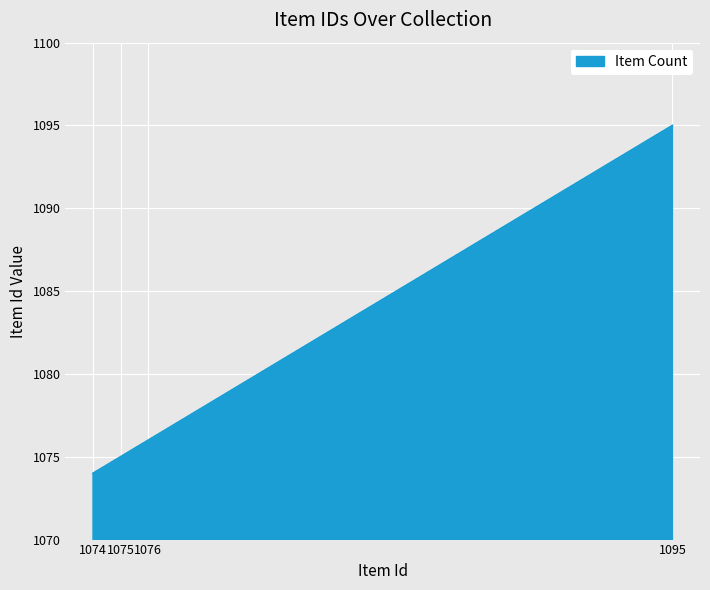

What is the change in value from 1075 to 1095?

+20